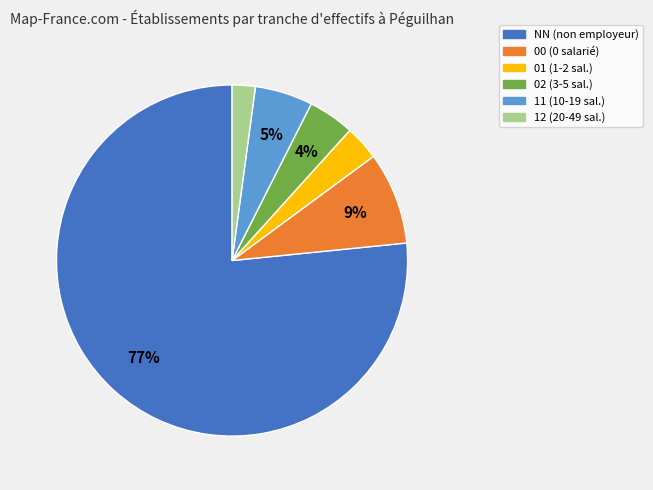

How many segments does this pie chart have?

6